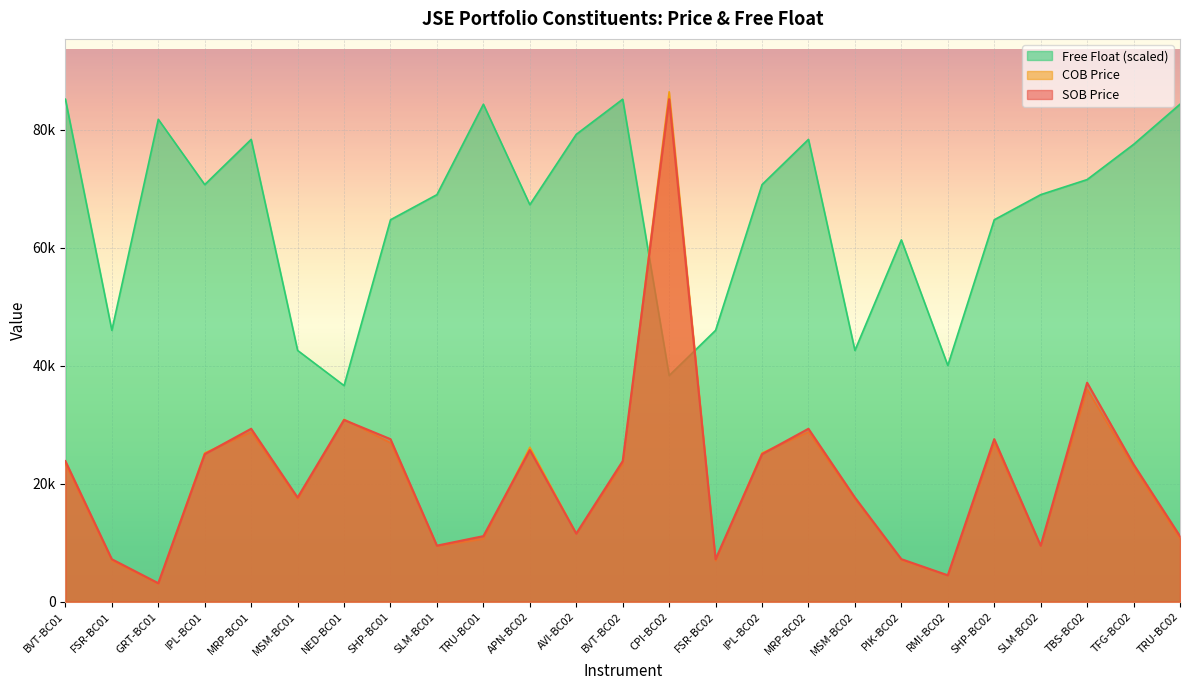

What is the sum of all SOB Price values?

530718.0